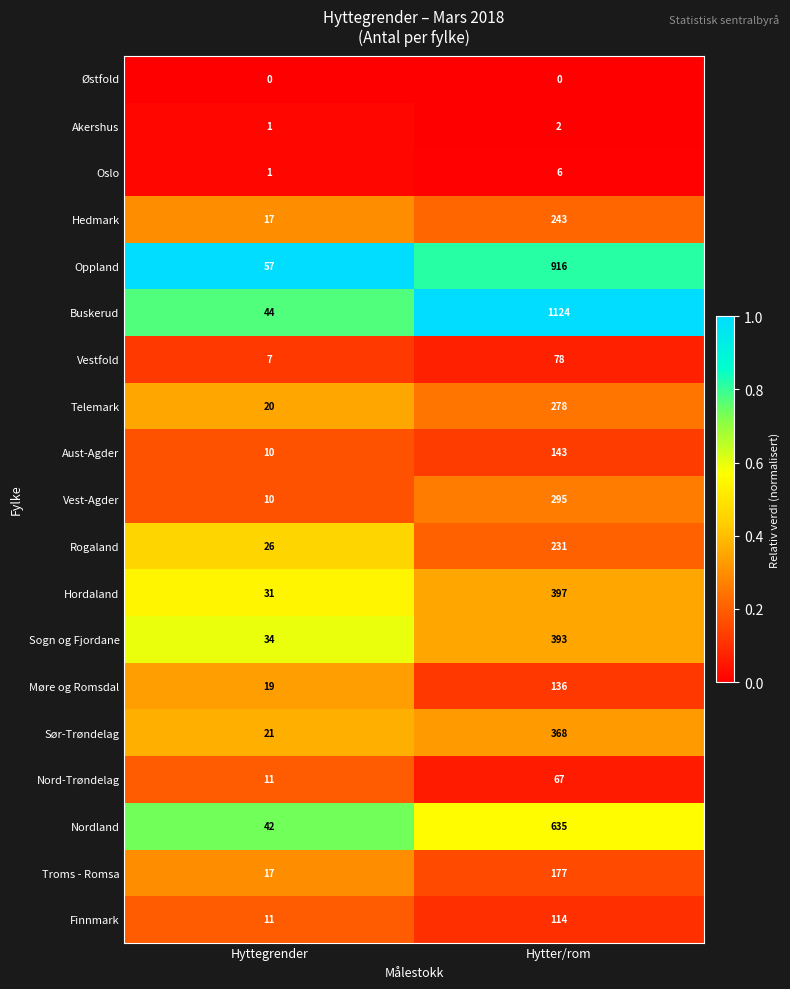

What is the maximum value for Oslo?

6